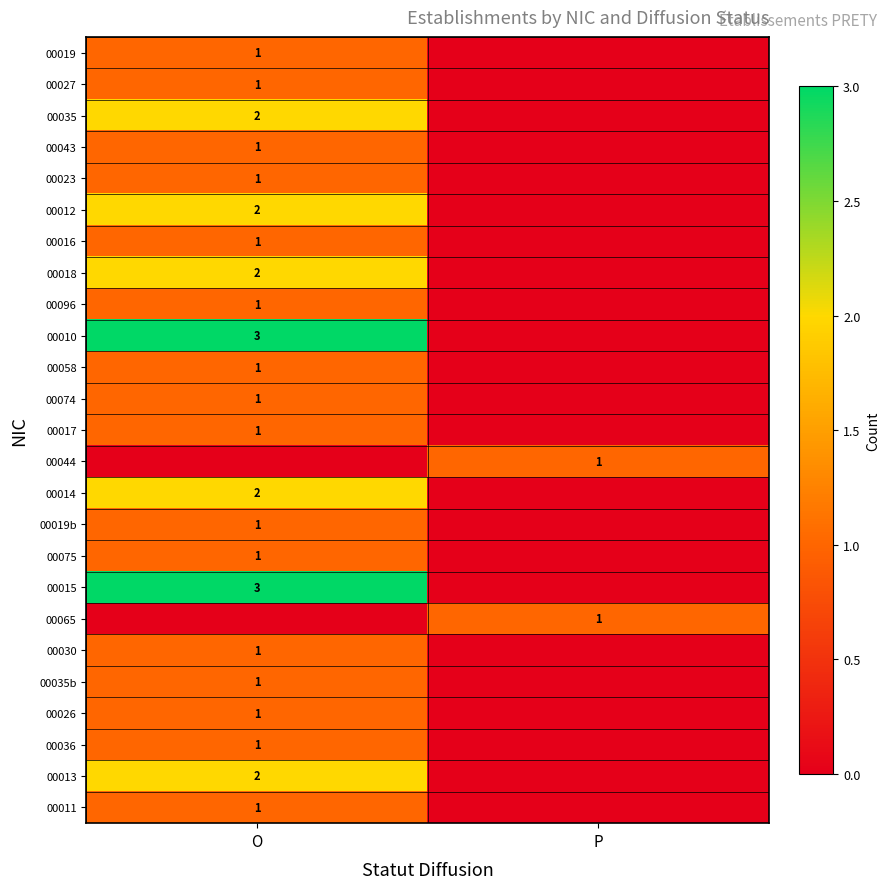

The value of 00044 at P is 1. True or false?

True